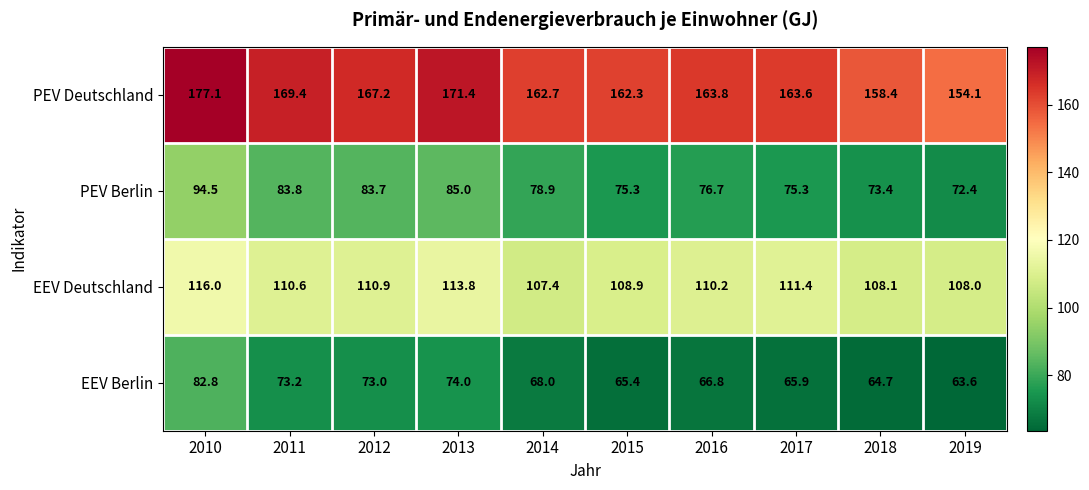

What is the sum of all PEV Deutschland values?

1650.0